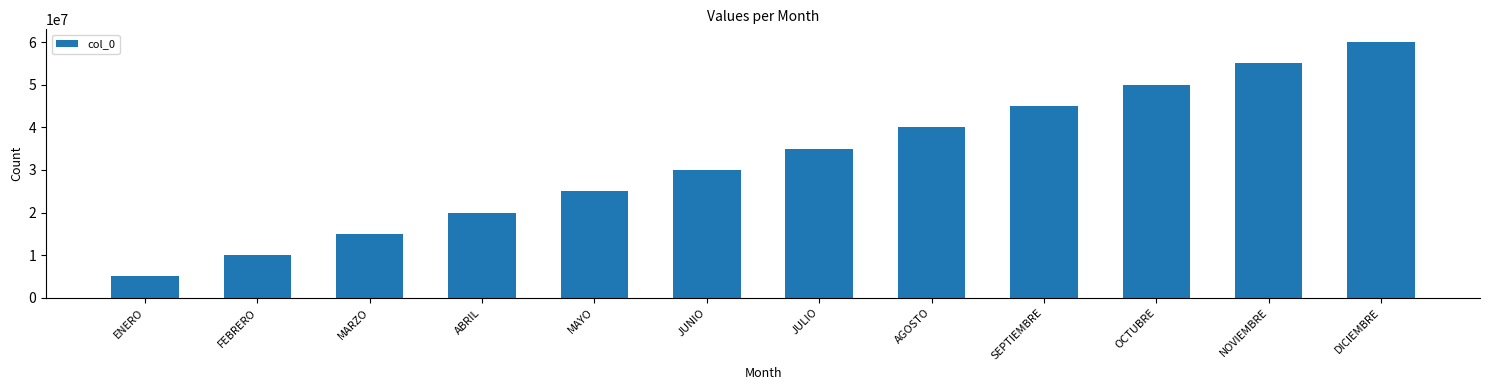

What is the maximum value shown in the chart?

60000000